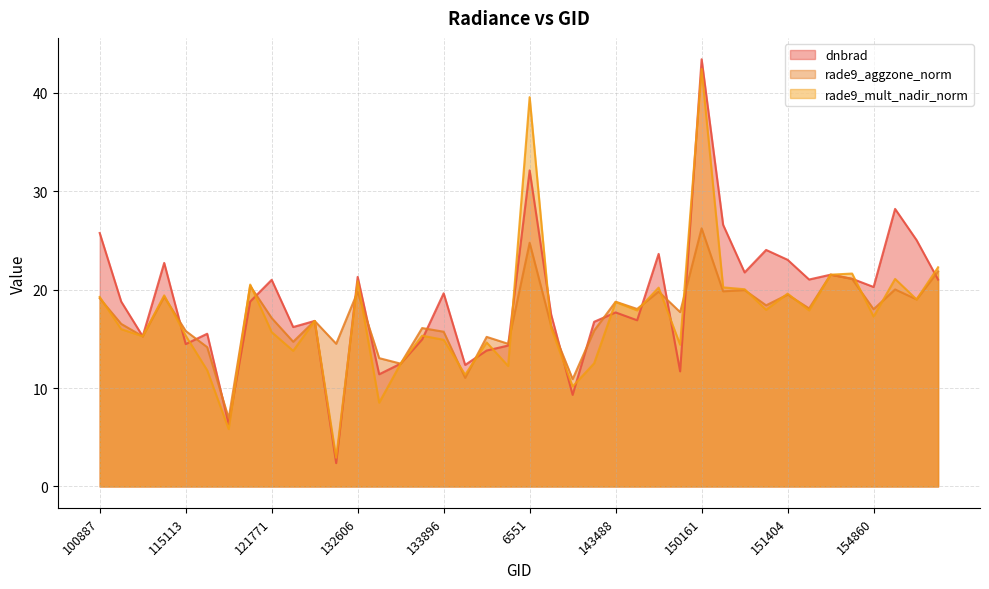

What is the total value across all series at 115113?

45.6